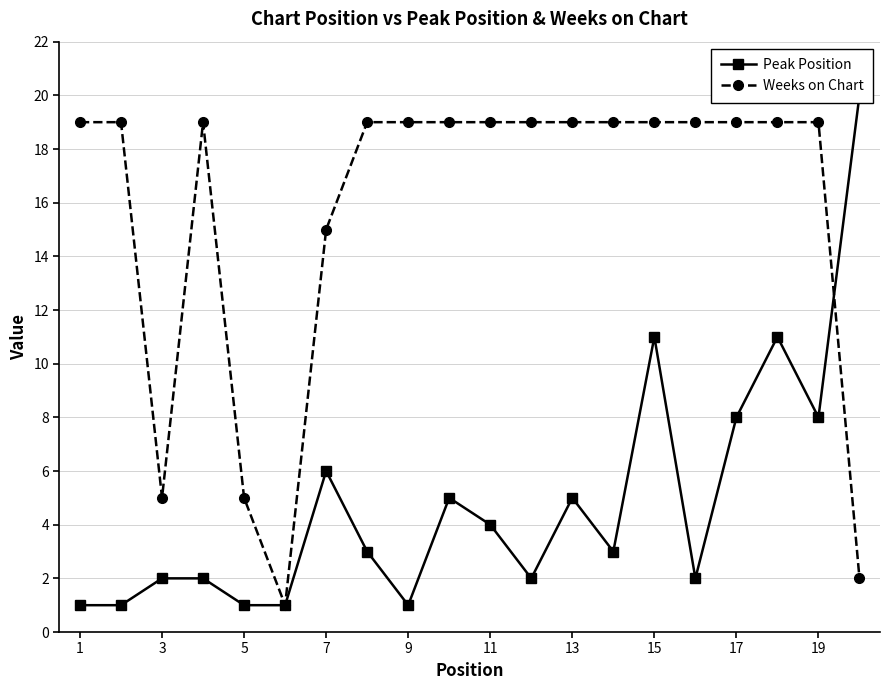

True or false: Weeks on Chart has more than 0 interior local peaks.

True